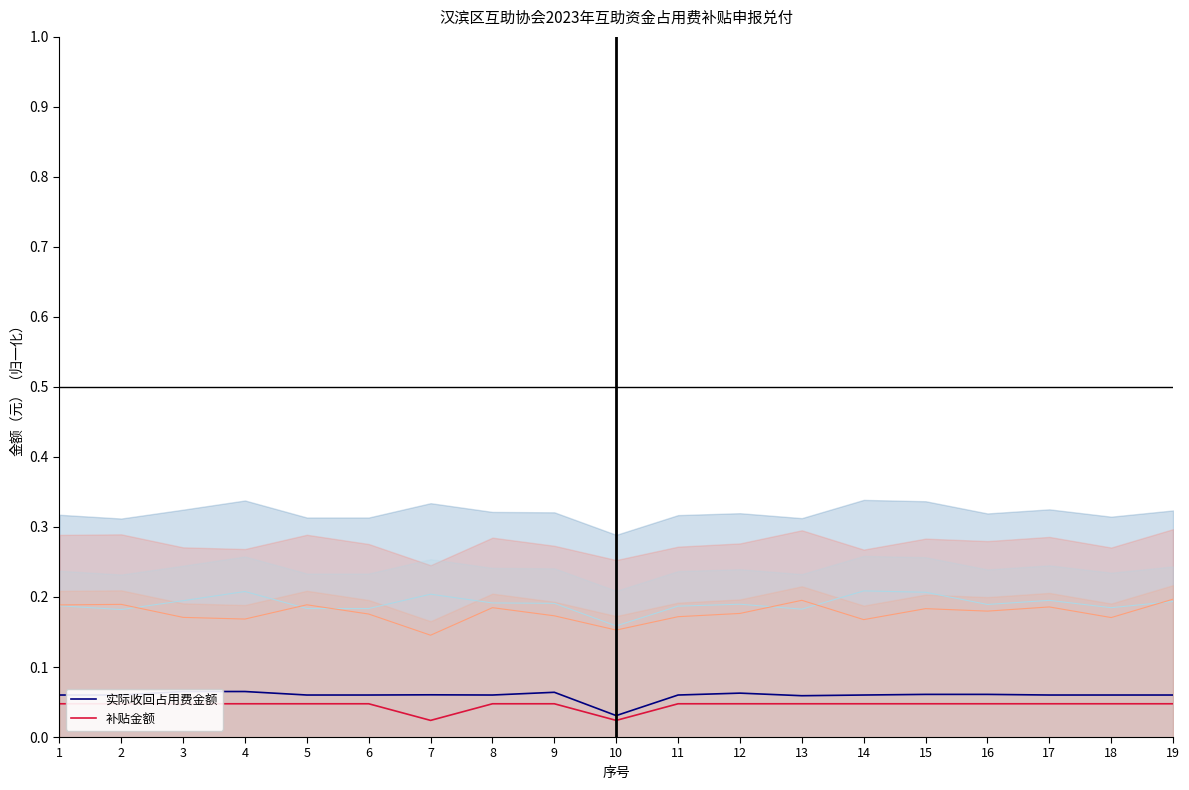

What is the approximate value of 实际收回占用费金额 at 15?

0.1